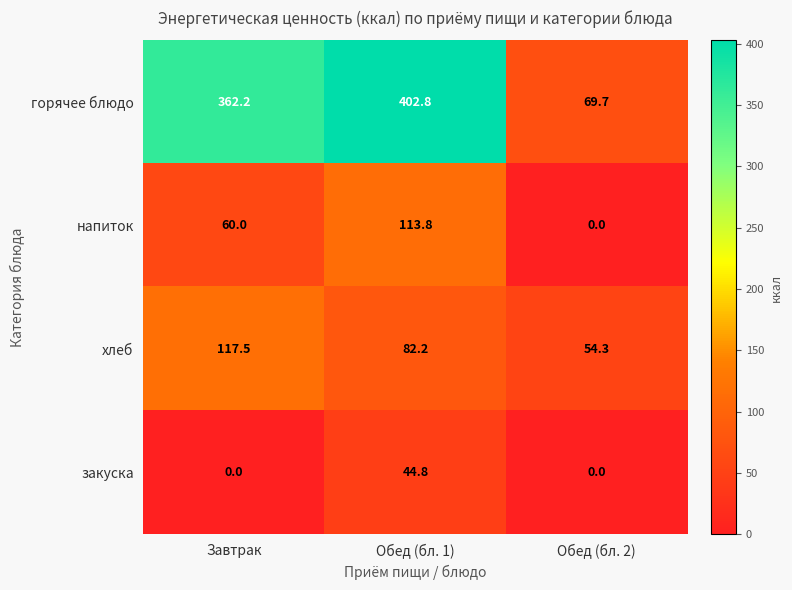

List the series in order of their peak value, highest first.

горячее блюдо, хлеб, напиток, закуска